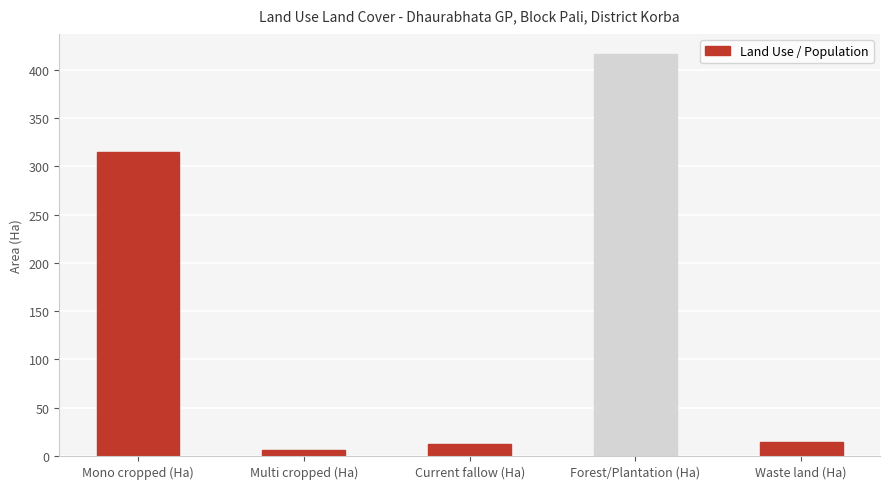

Are the bars horizontal?

No